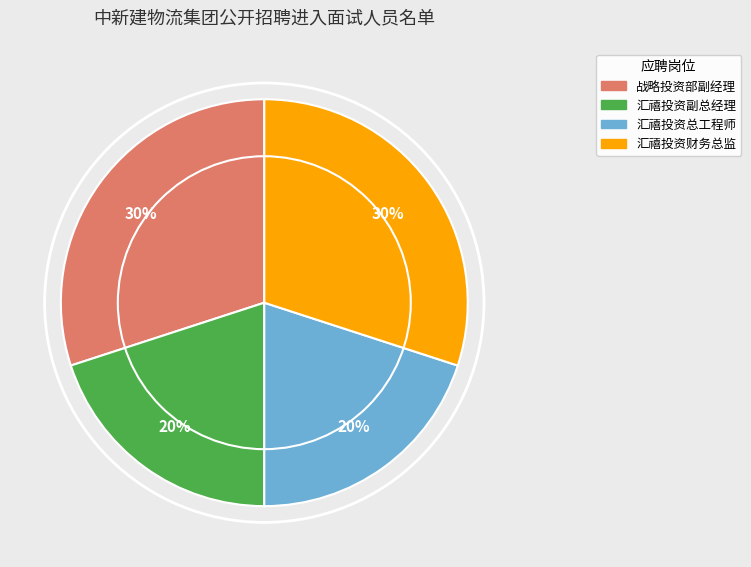

Is there any slice that represents more than half of the pie?

No